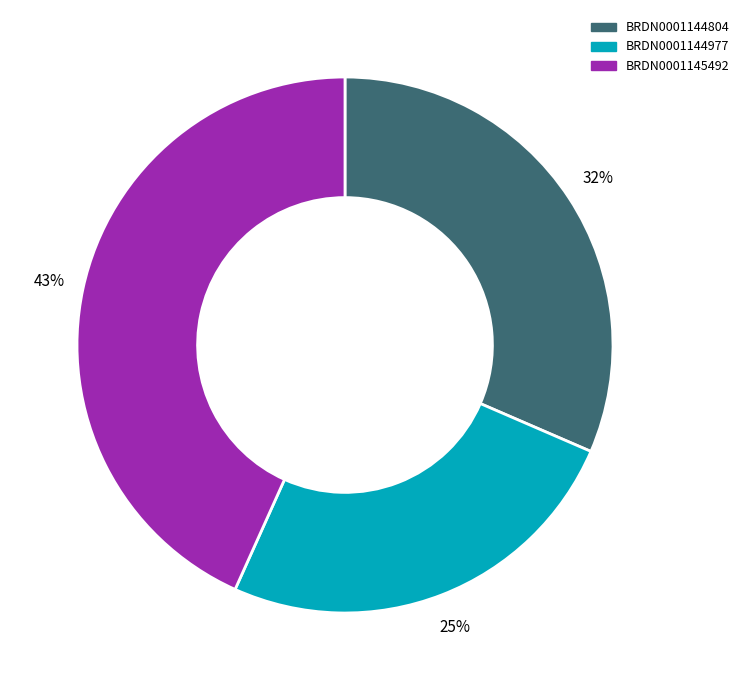

Count the number of slices in the pie.

3